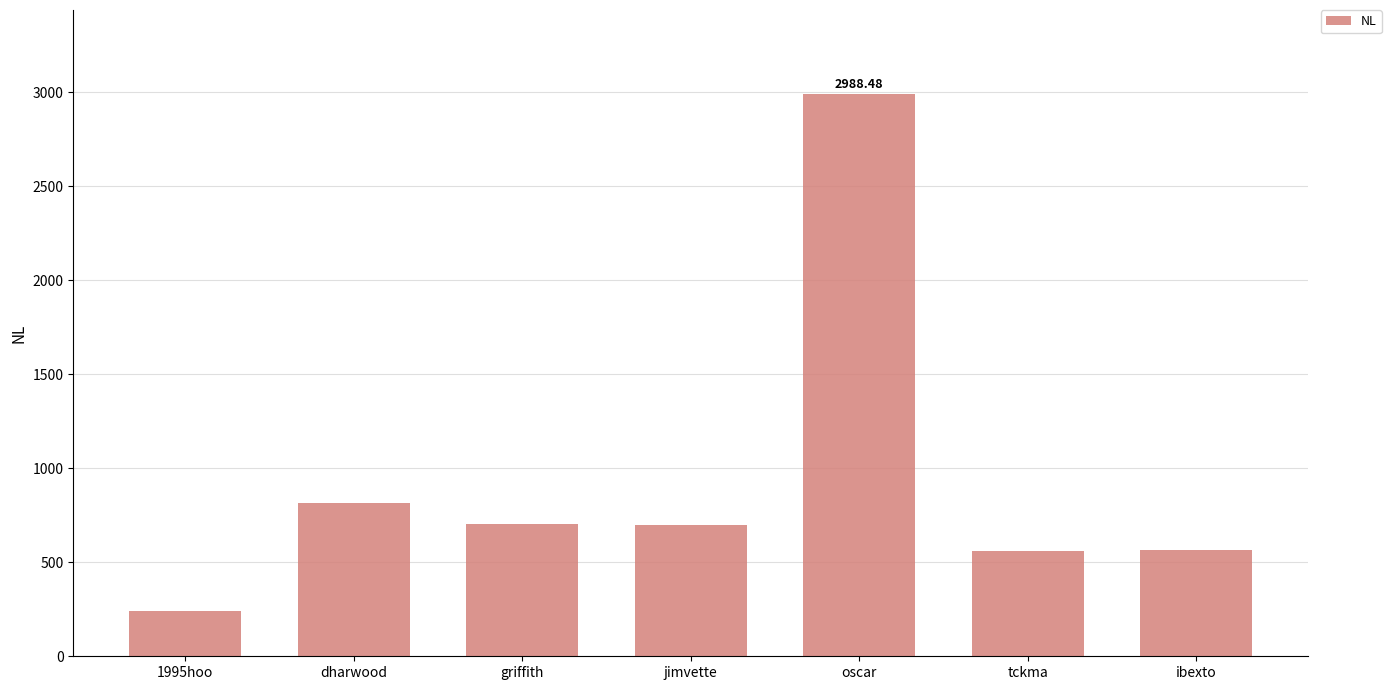

How many bars are there in total?

7